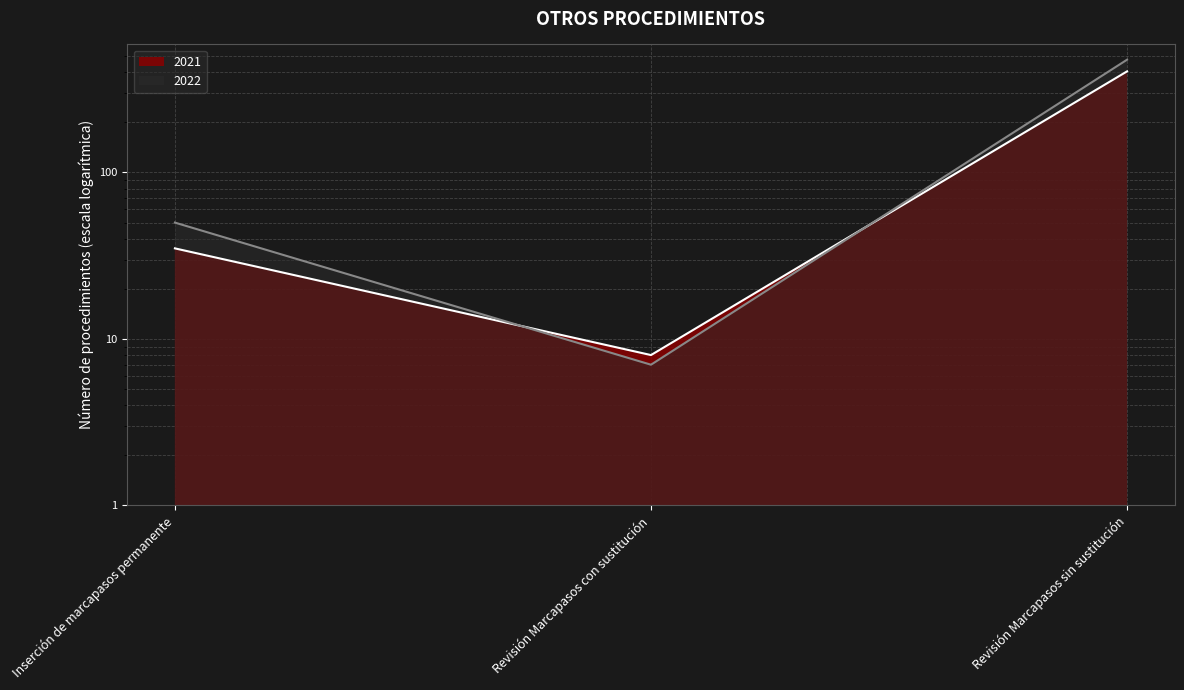

At Inserción de marcapasos permanente, list the series in order from largest to smallest.

2022, 2021